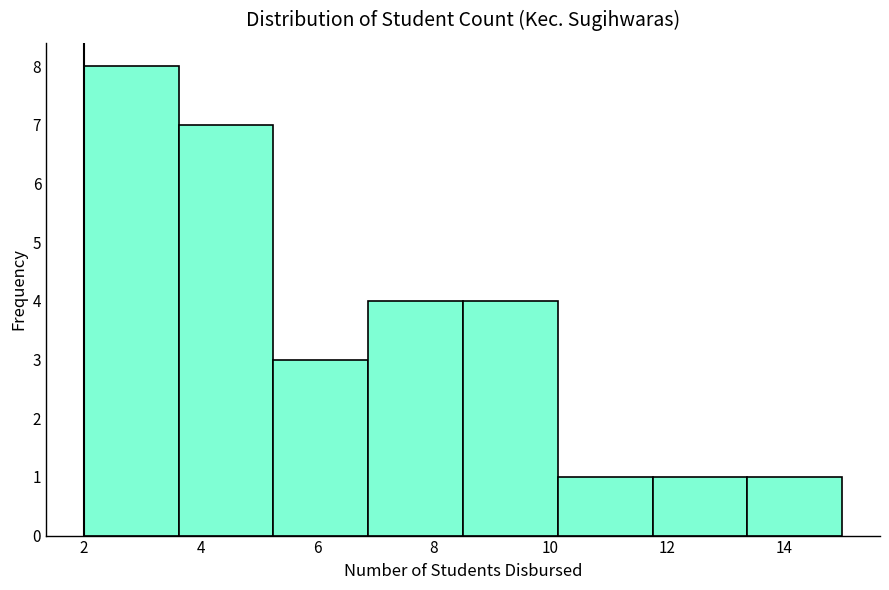

How tall is the bar that spans 6.8 to 8.6 on the x-axis? Neither the bar edges nor the heights are printed on the chart, so give them approximately, as read against the axes.

4